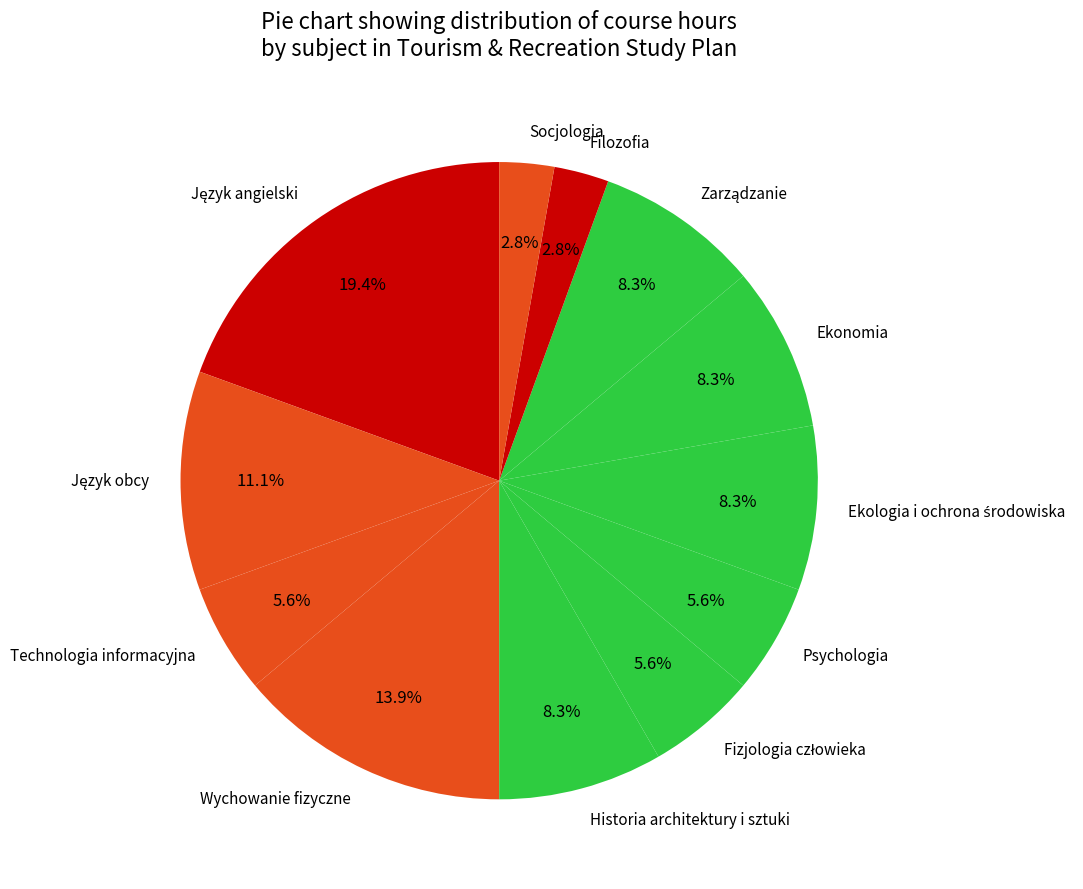

What portion of the pie excludes Socjologia?

97.2%